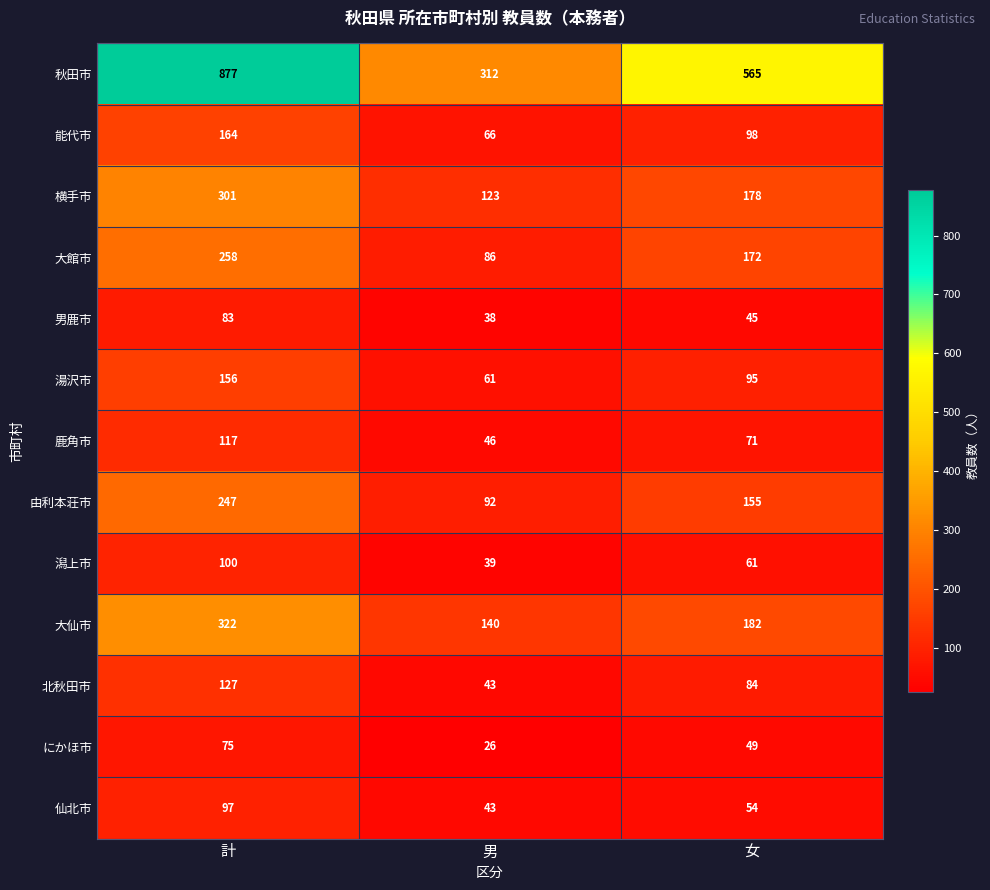

At 女, list the series in order from largest to smallest.

秋田市, 大仙市, 横手市, 大館市, 由利本荘市, 能代市, 湯沢市, 北秋田市, 鹿角市, 潟上市, 仙北市, にかほ市, 男鹿市